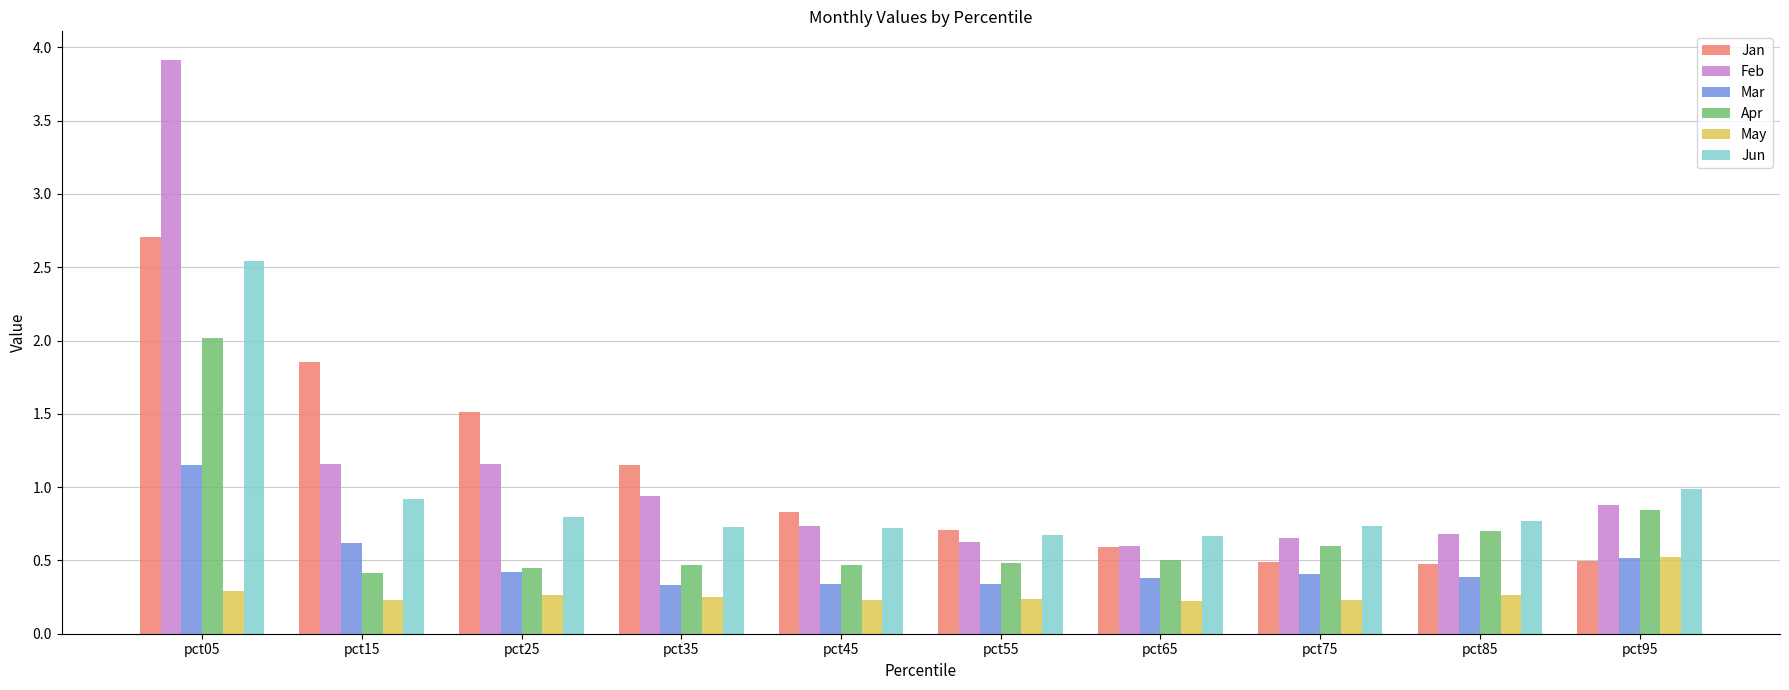

Between pct15 and pct35, which series saw the biggest shift?

Jan